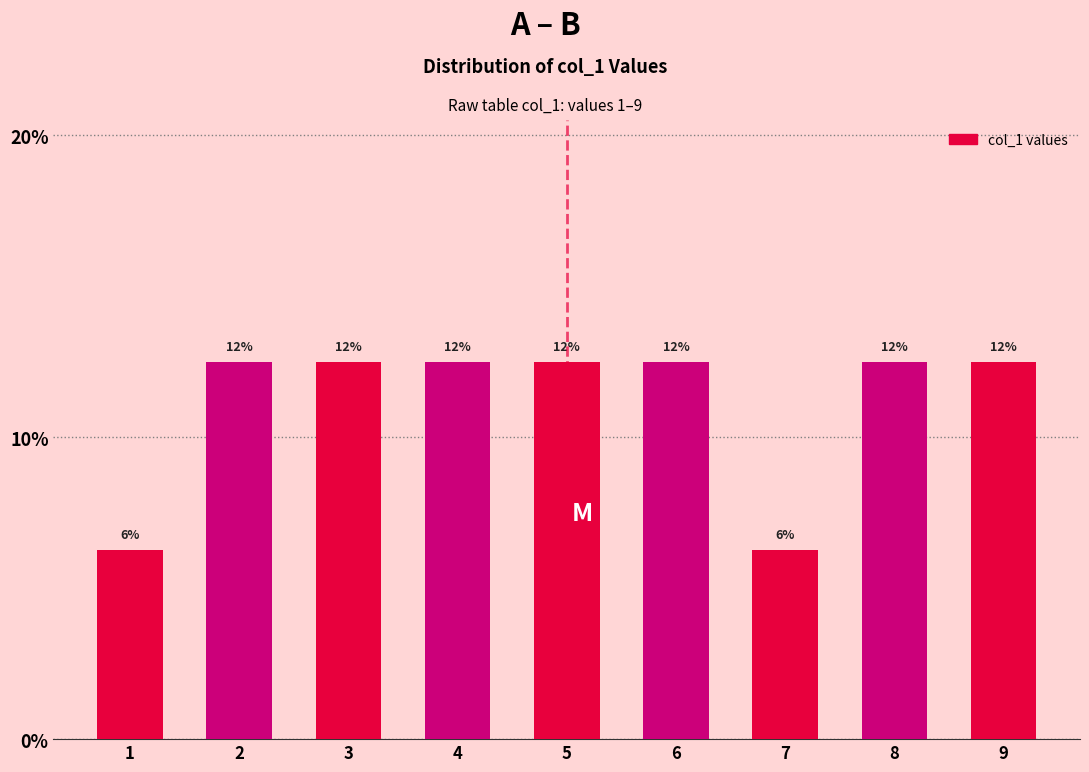

Are the bars horizontal?

No